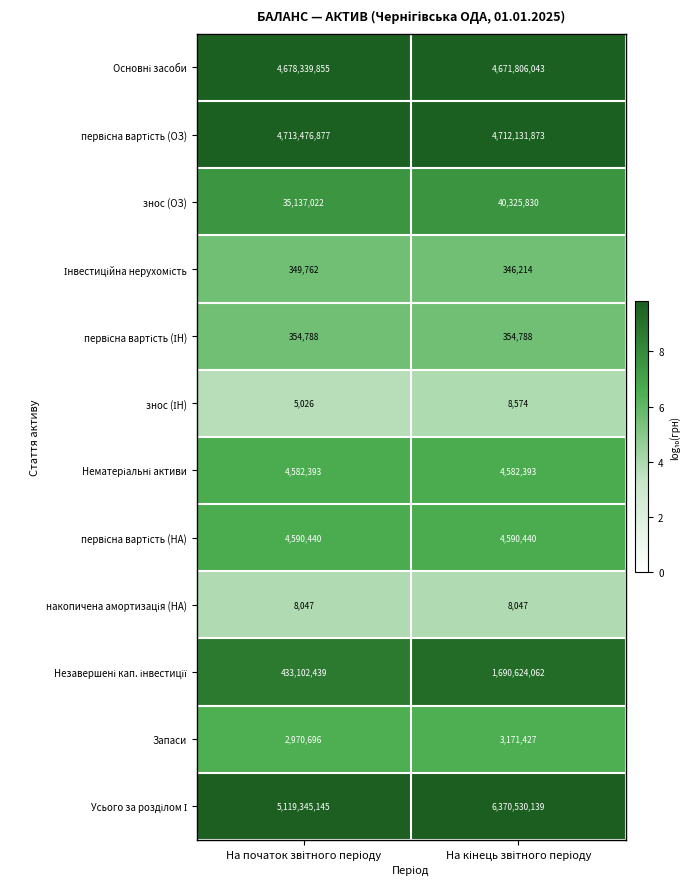

What is the difference between the maximum and minimum values in the знос (ОЗ) series?

5188808